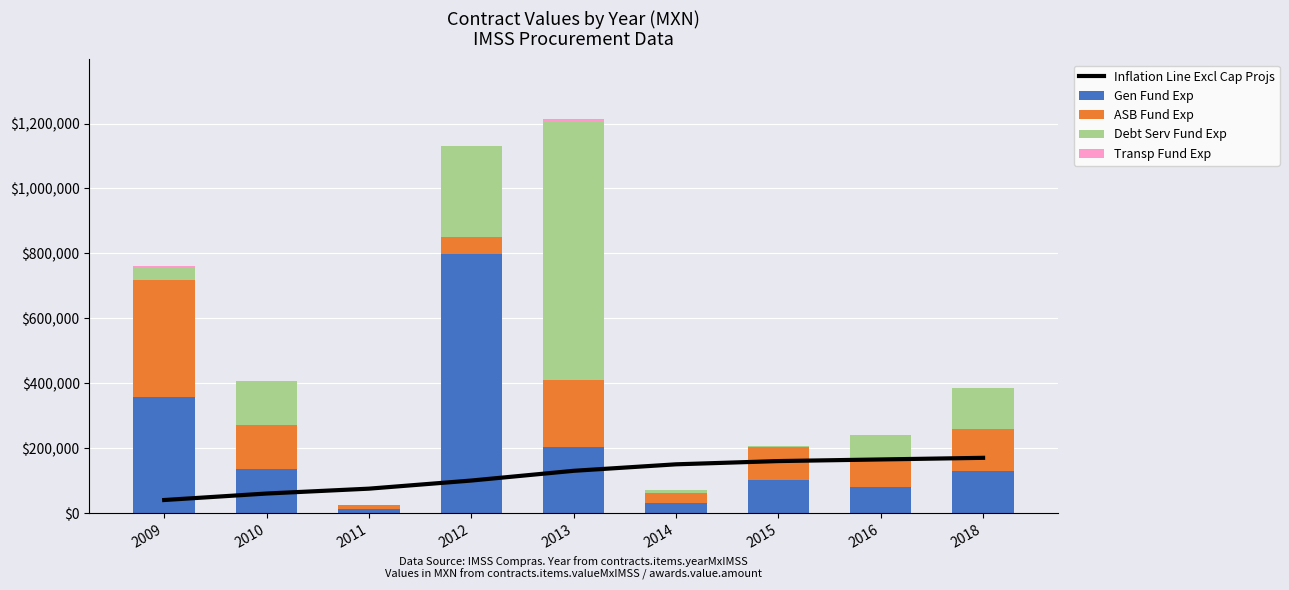

Between 2018 and 2010, which is larger?

2018